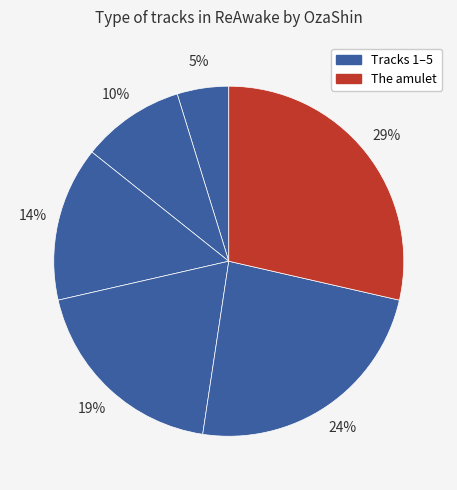

Which slice is the largest?

The amulet